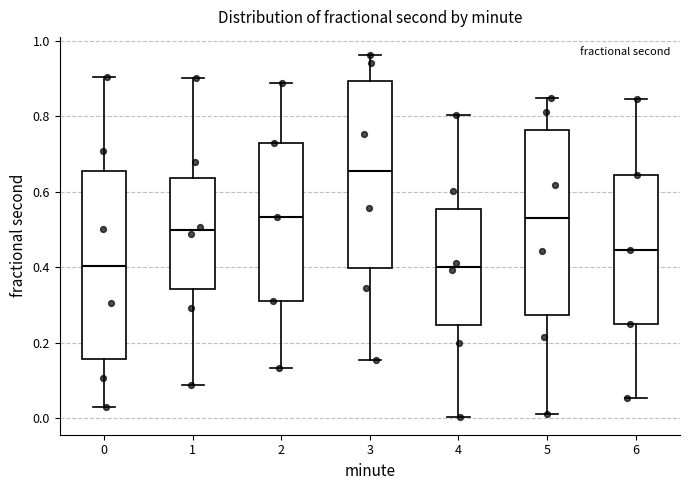

Where is the lower edge of the box at x = 6 on the y-axis? The values are not printed on the chart, so give them approximately, as read against the axis.

0.24